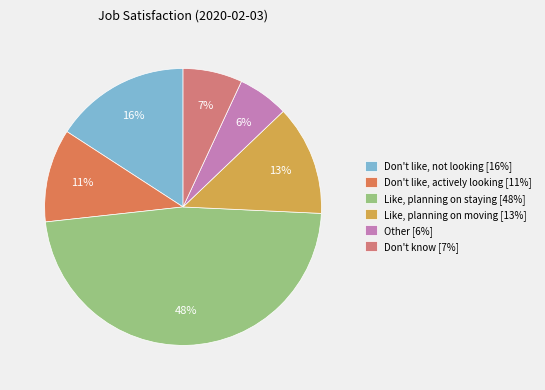

How many segments does this pie chart have?

6